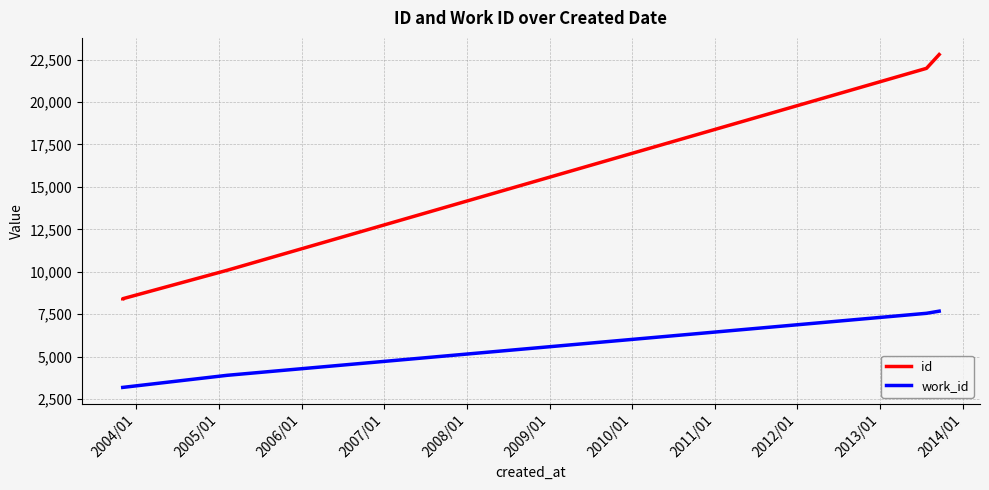

What is the total value across all series at 2004/01?

11604